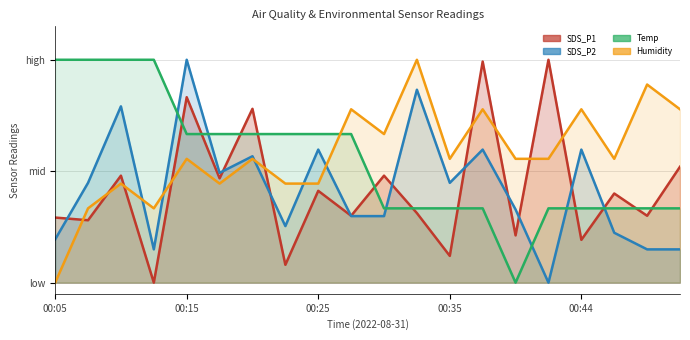

List the series in order of their peak value, lowest first.

SDS_P1, SDS_P2, Temp, Humidity